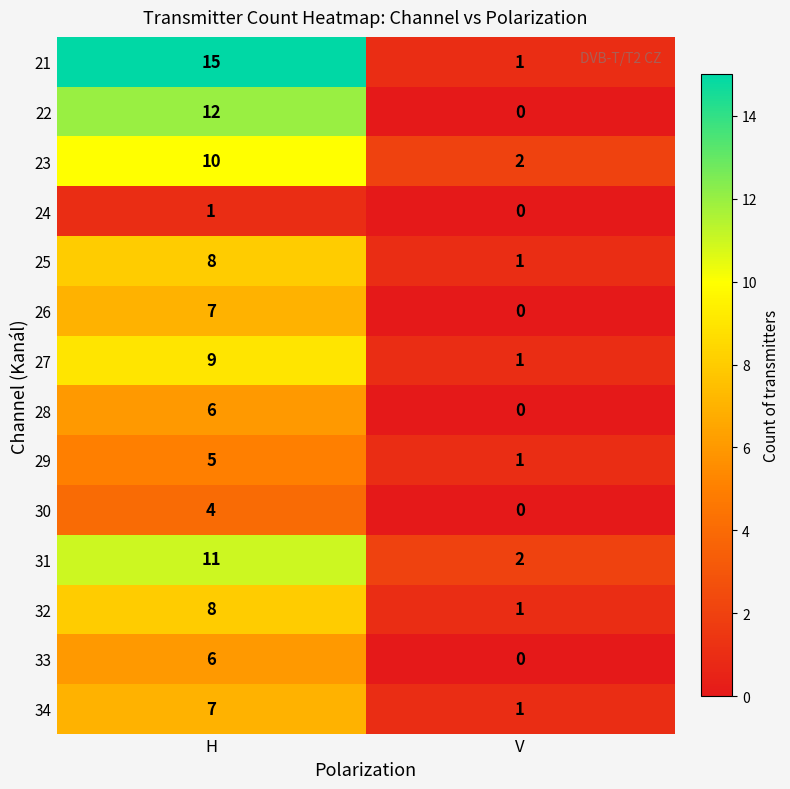

Between H and V, which series saw the biggest shift?

21